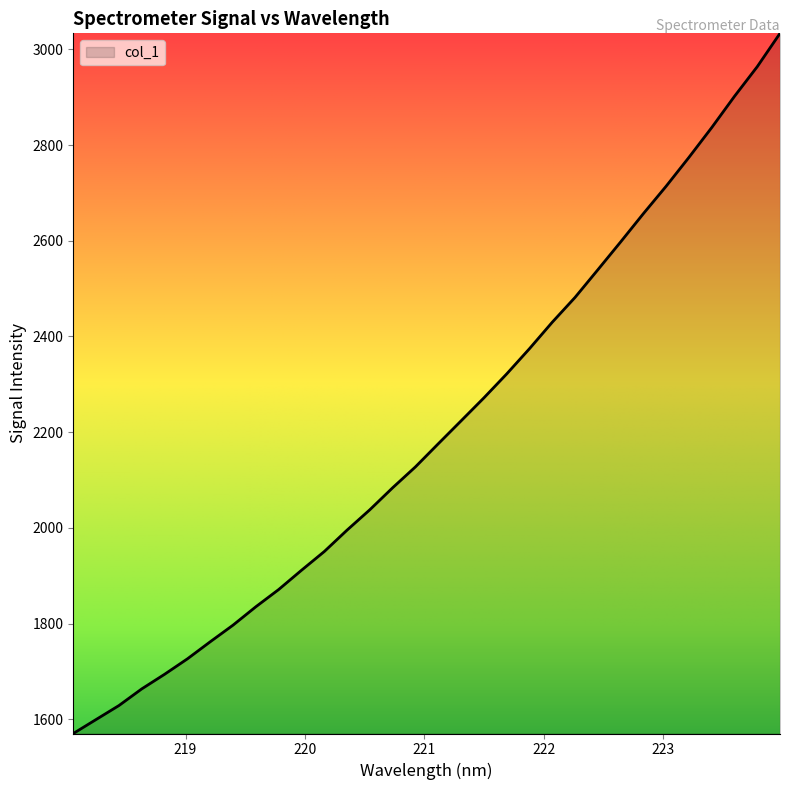

What is the smallest value displayed?

1570.3